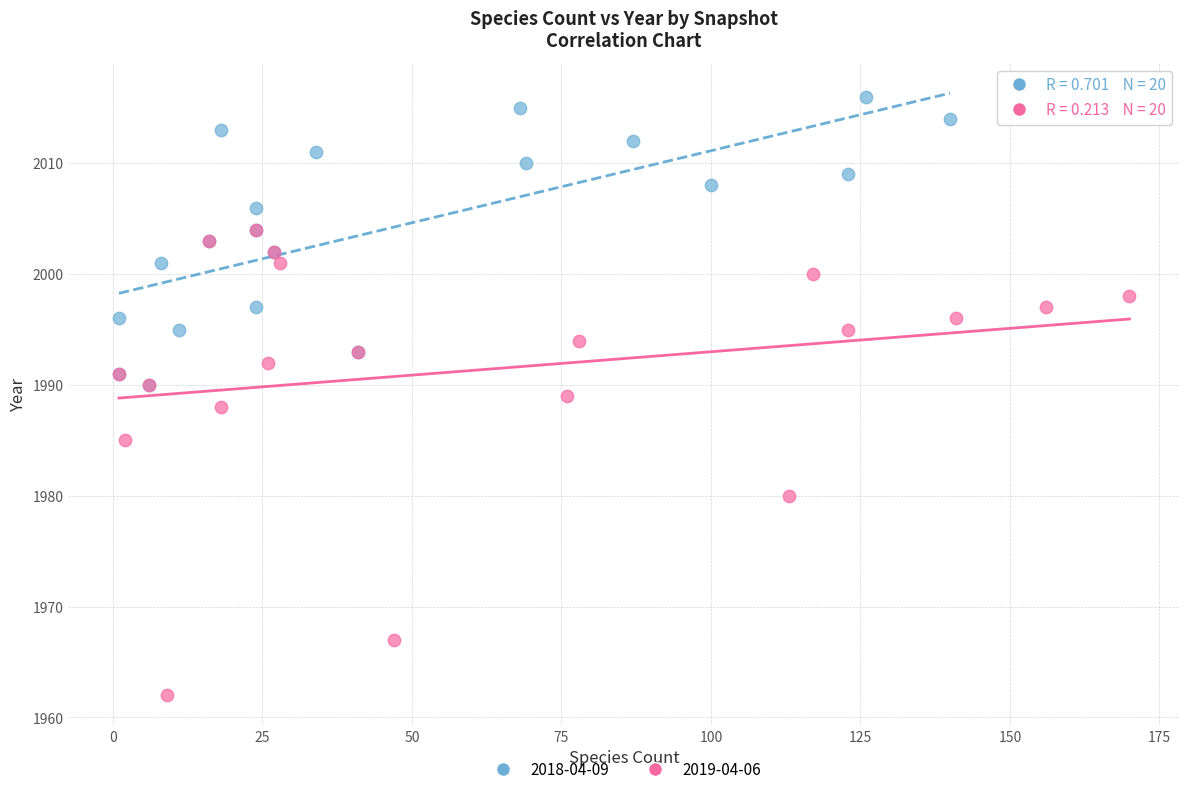

Which series has the largest Y range (max minus min)?

2019-04-06